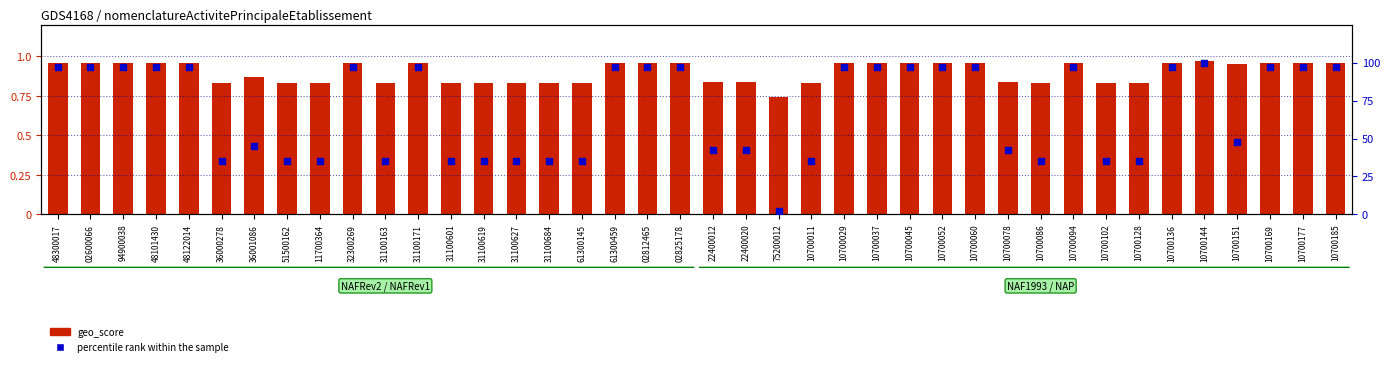

What is the total value across all series at 11700364?

35.8